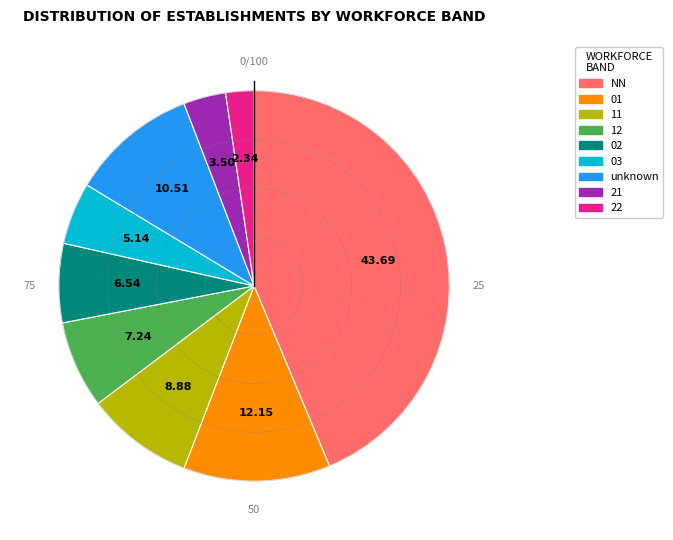

Do unknown and 22 together represent more than half of the pie?

No